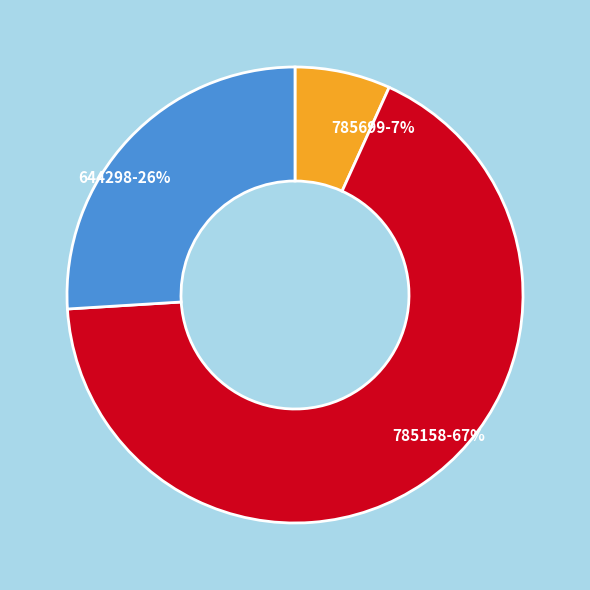

Which category has the smallest portion of the pie?

785699